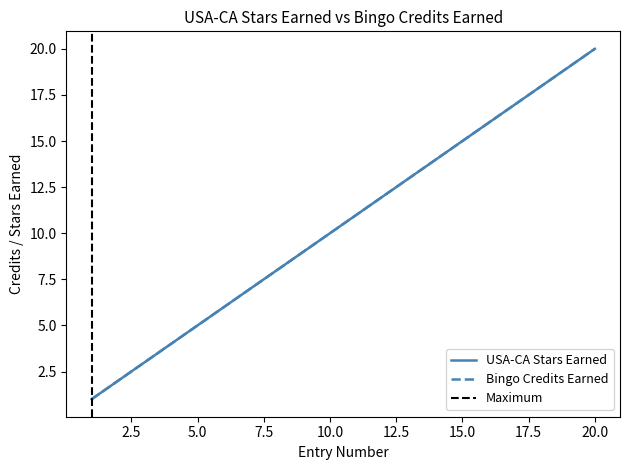

Does the chart have visible grid lines?

No